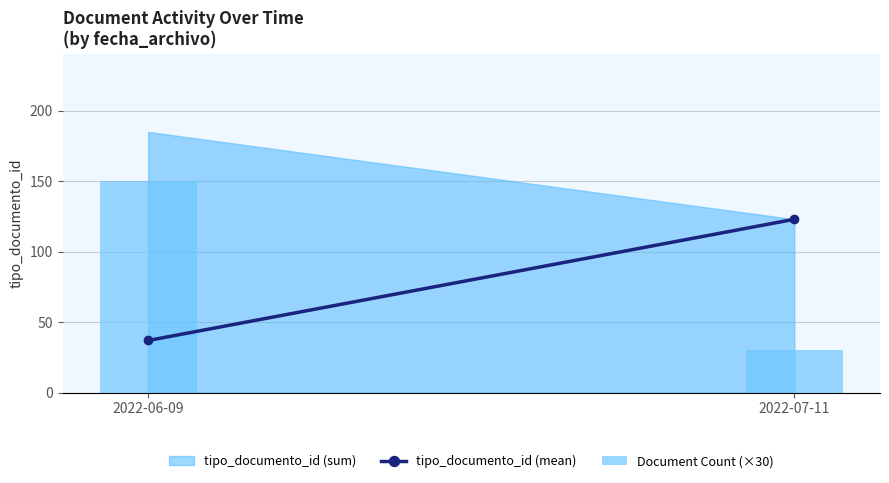

The chart shows a value of 150 at 2022-06-09. True or false?

True